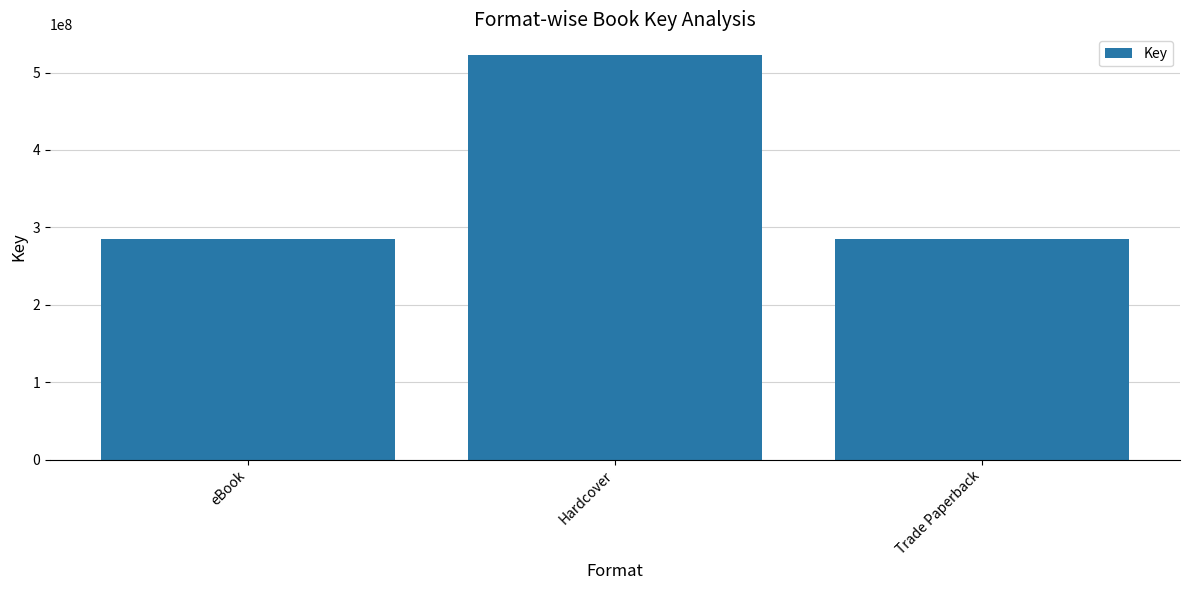

What position from the left is Trade Paperback?

3